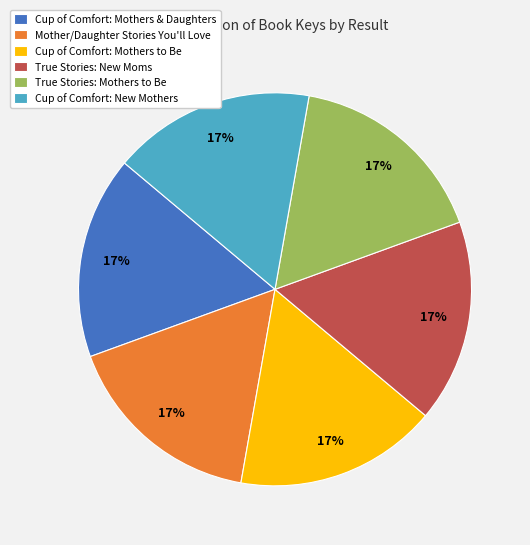

To the nearest percent, what percentage of the pie is Mother/Daughter Stories You'll Love?

17%